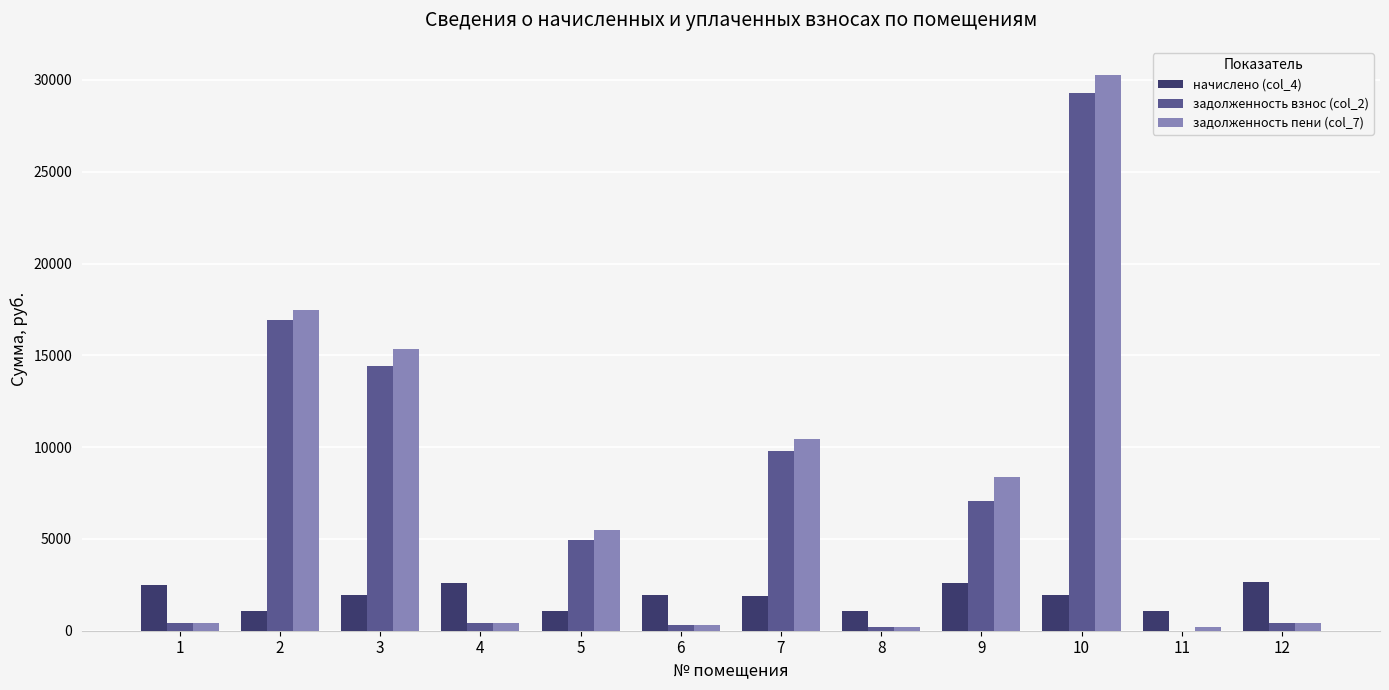

The value of начислено (col_4) at 1 is 2486.5. True or false?

True